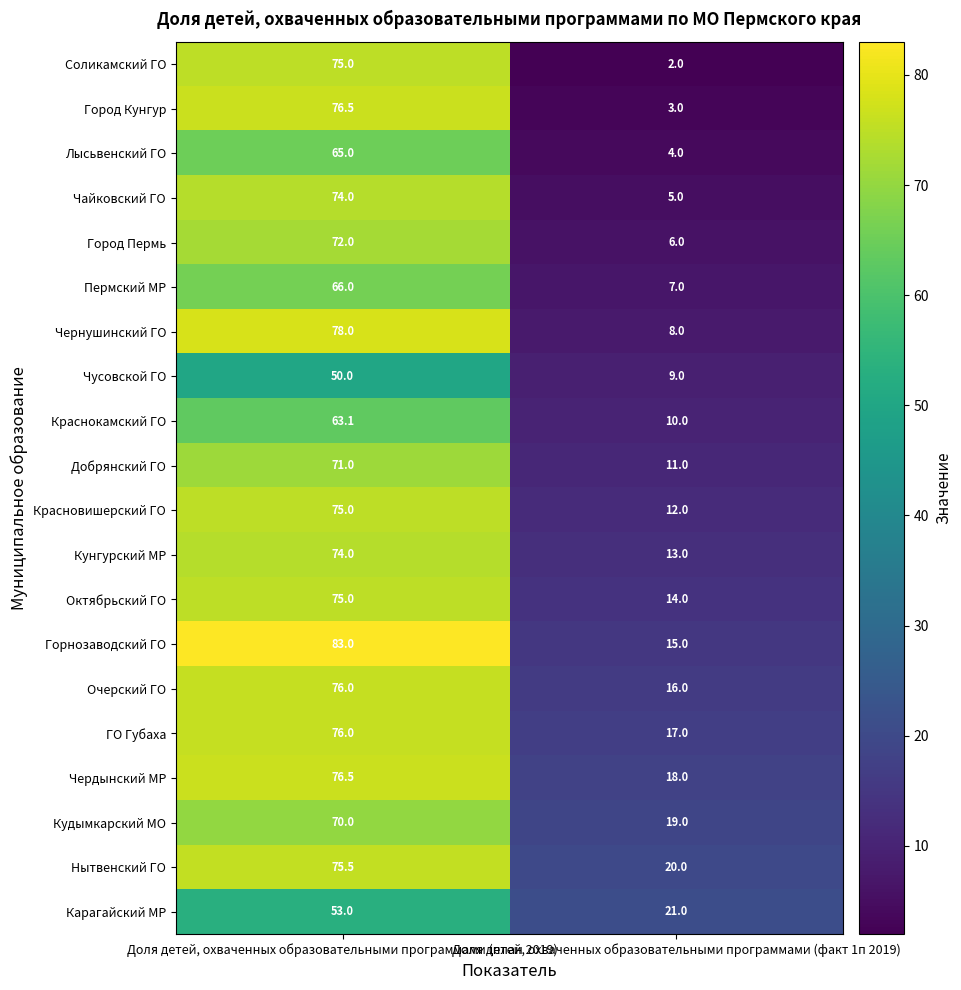

The value of Лысьвенский ГО at Доля детей, охваченных образовательными программами (факт 1п 2019) is 2.6. True or false?

False